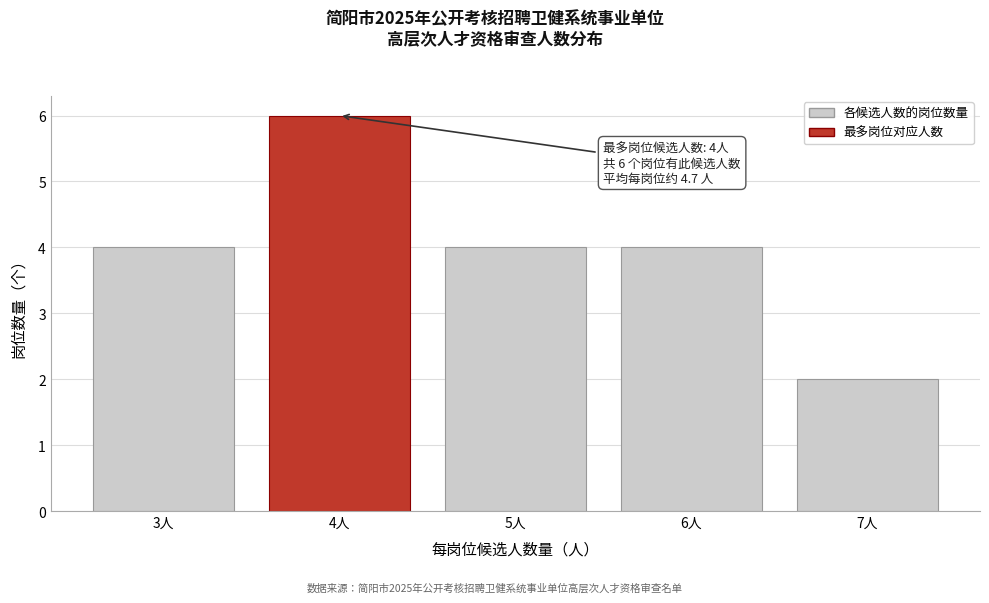

Reading right to left, transcribe all the data shown in this chart.

2	4	4	6	4